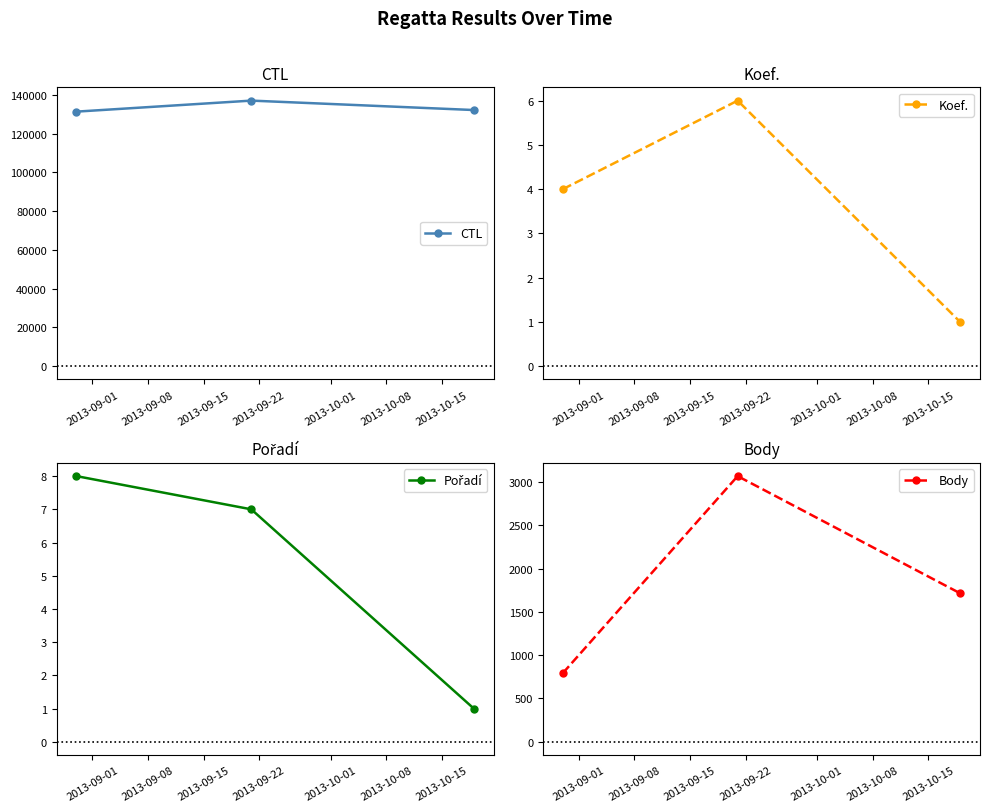

What is the lowest value of the Body series?

792